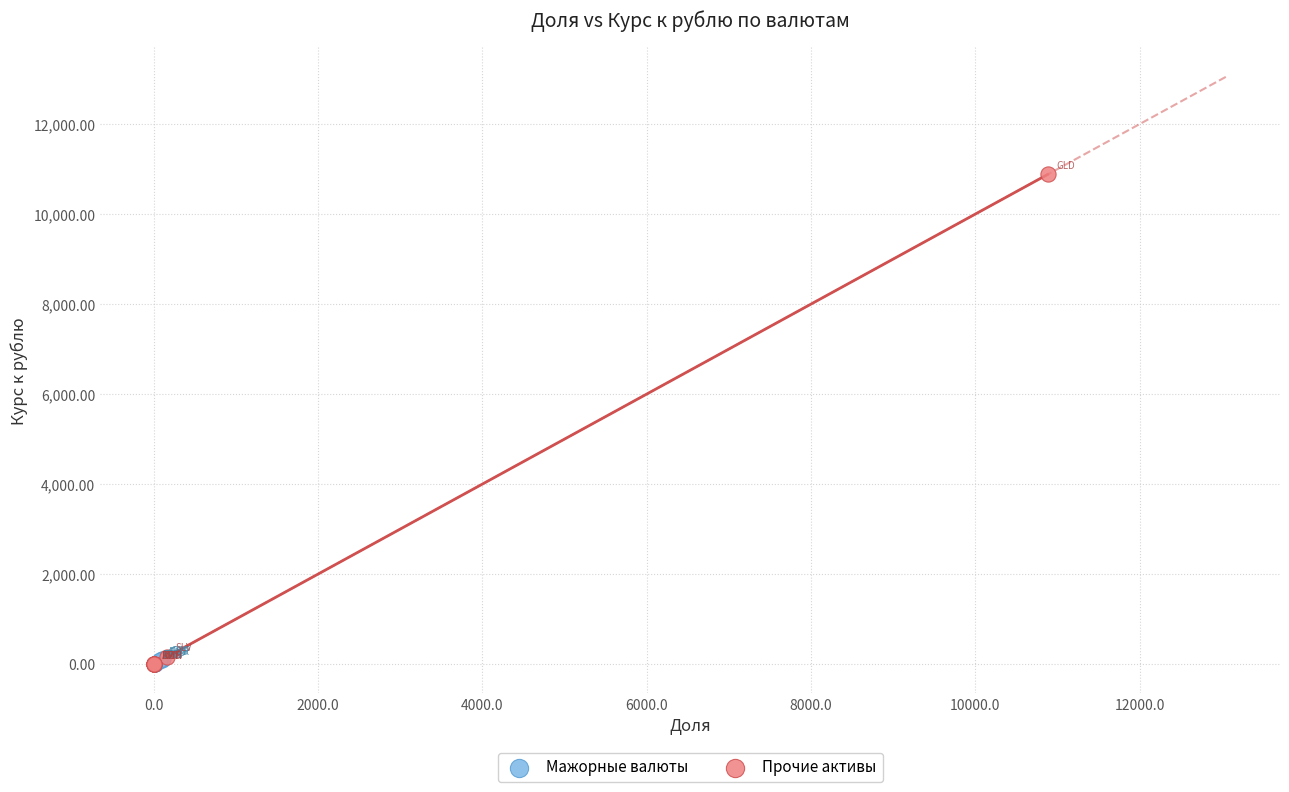

Which series has the widest spread of Y values?

Прочие активы